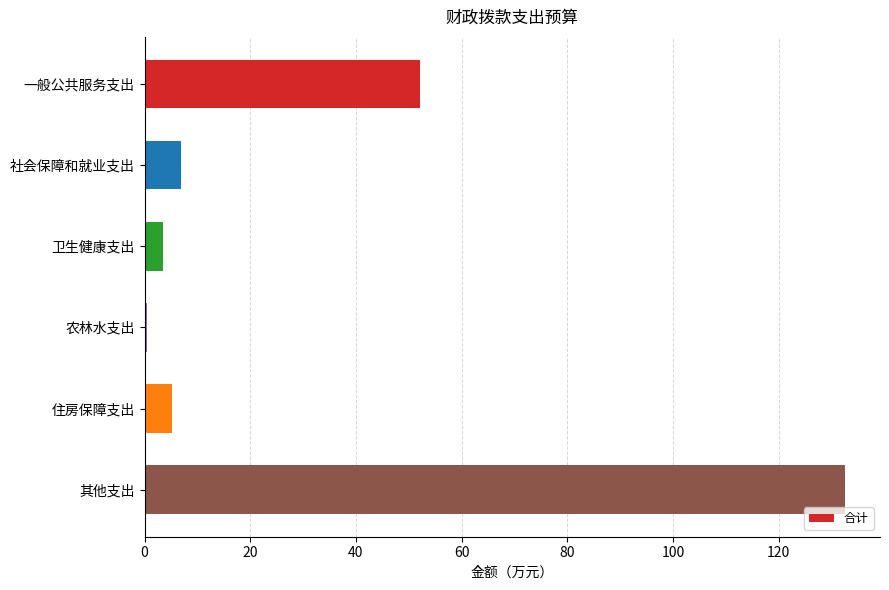

What is the maximum value shown in the chart?

132.6